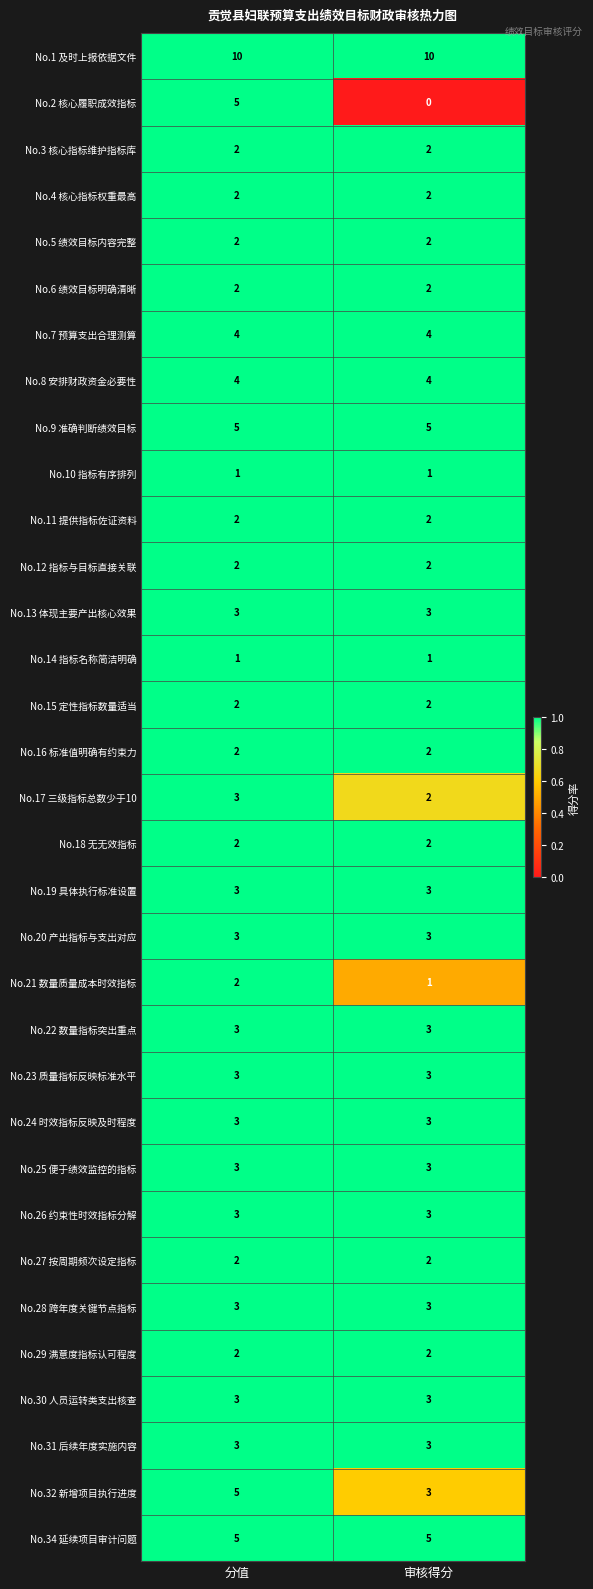

Which label corresponds to the smallest value in the chart?

审核得分